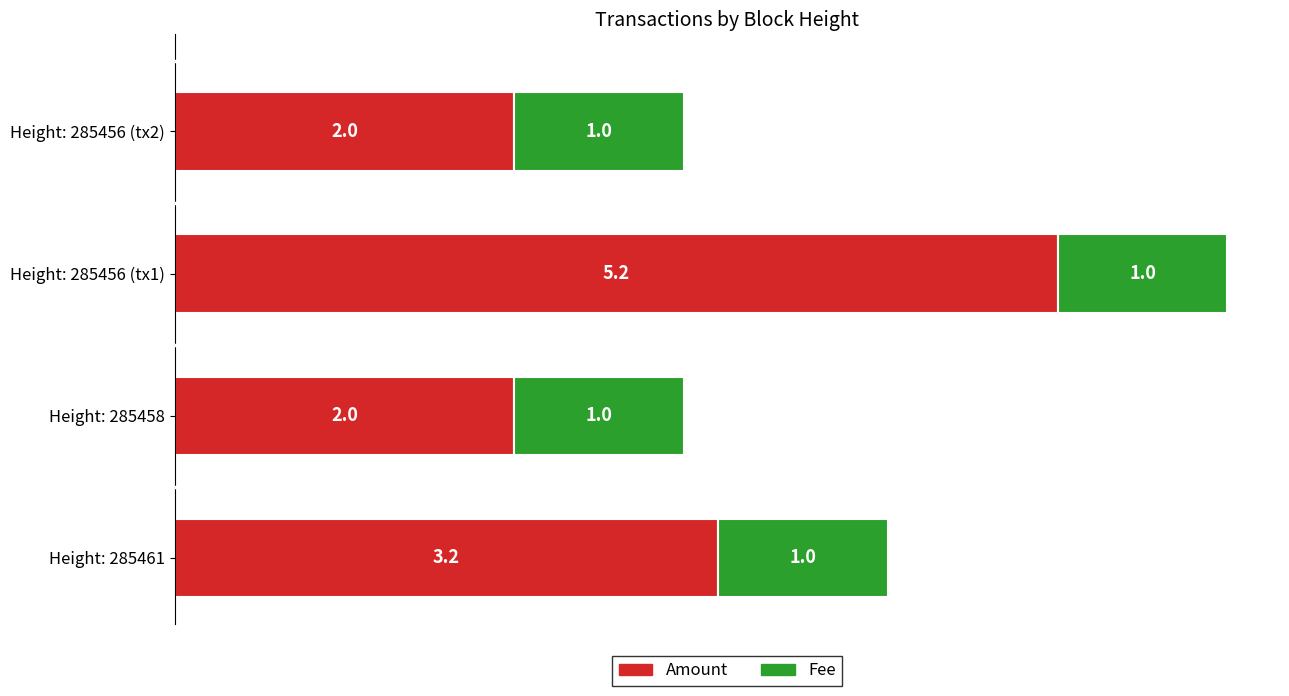

What is the average value of the Amount series?

3.1